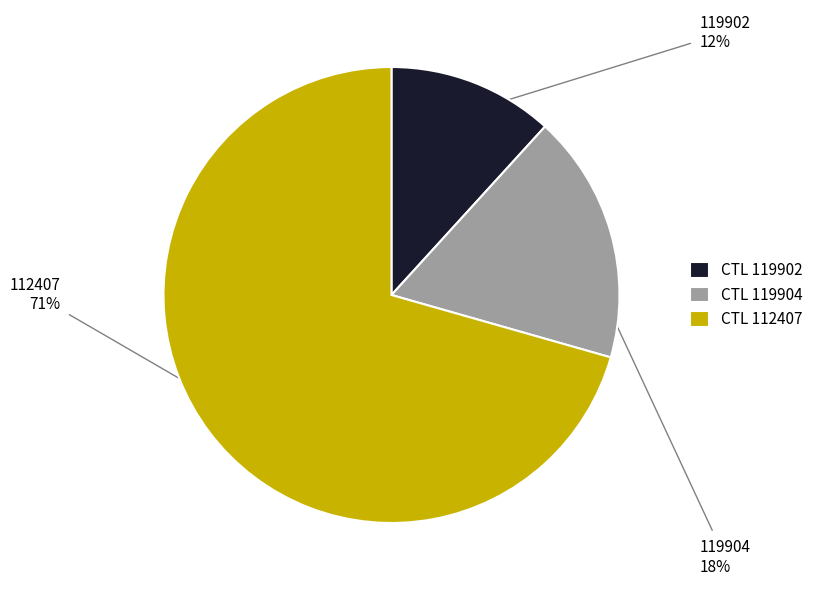

How many segments does this pie chart have?

3